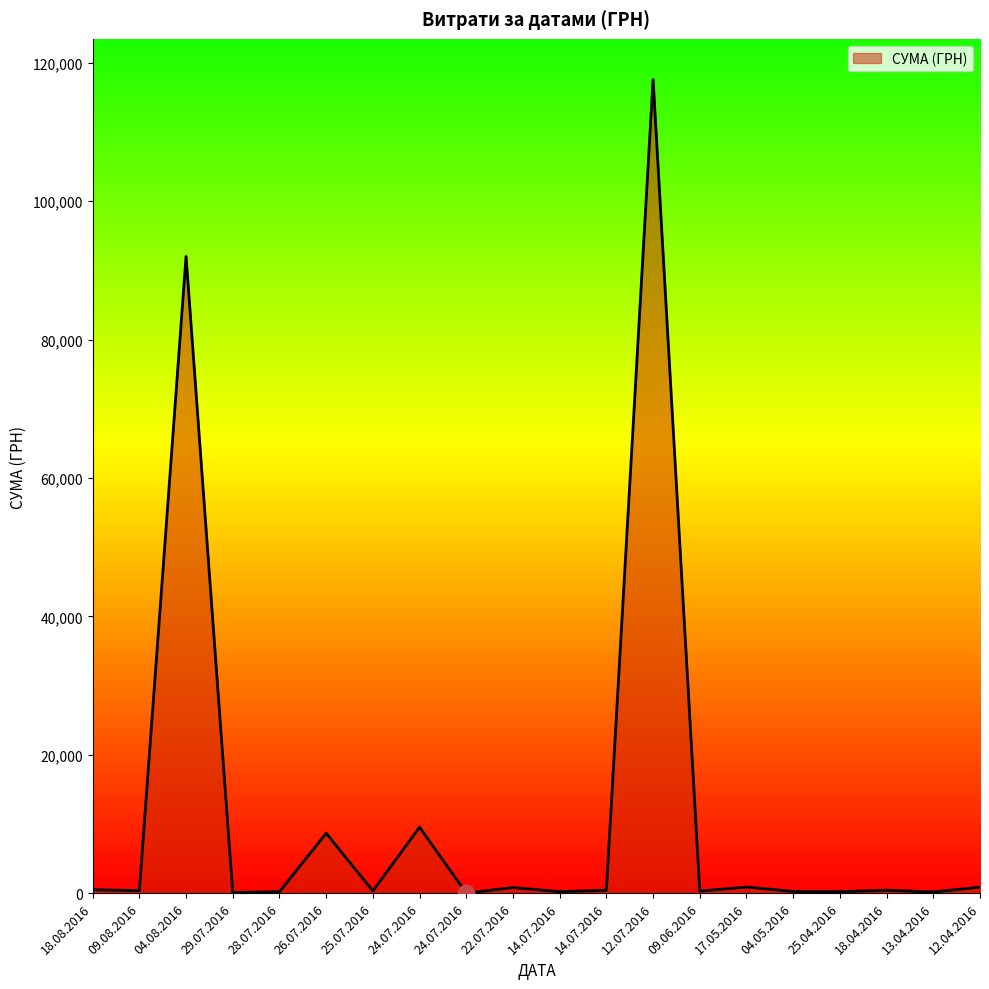

What is the difference between the maximum and minimum values?

117557.6